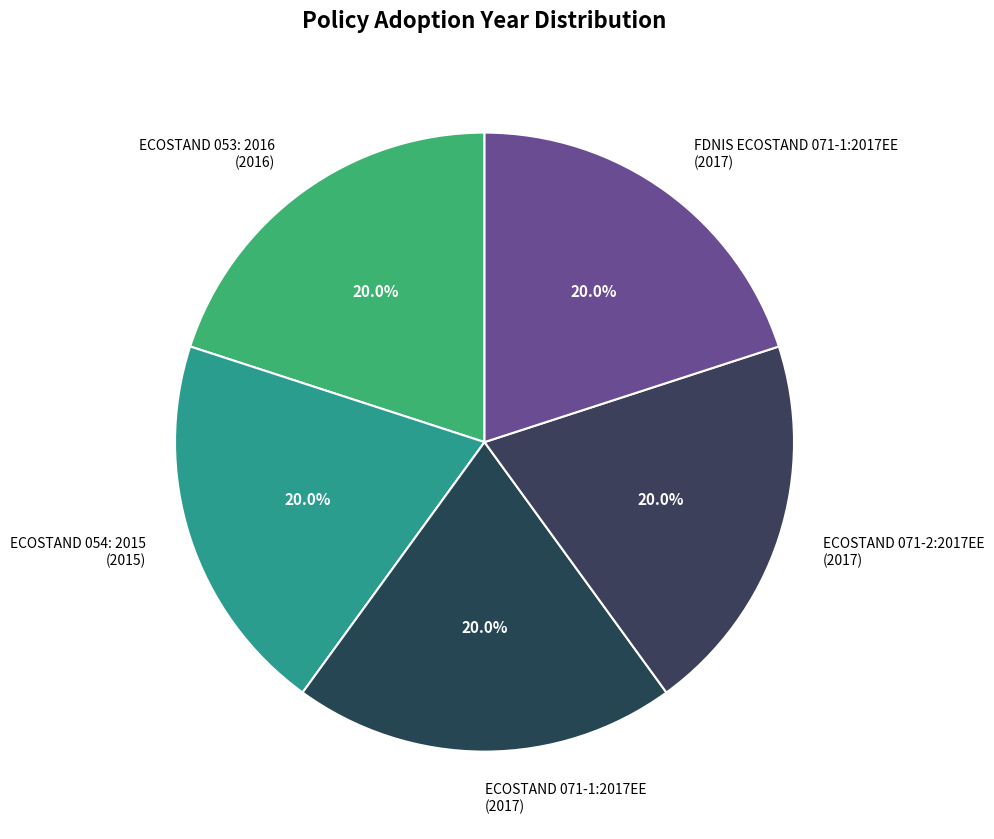

To the nearest percent, what is the combined percentage of FDNIS ECOSTAND 071-1:2017EE and ECOSTAND 054: 2015?

40%